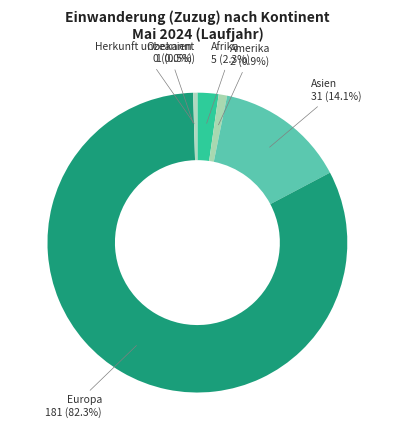

How many segments does this pie chart have?

6